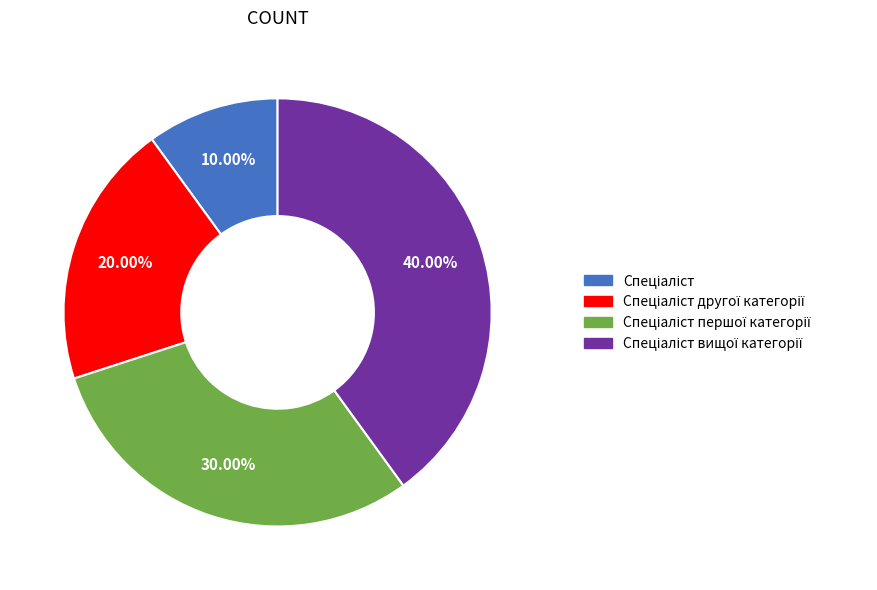

Is there any slice that represents more than half of the pie?

No